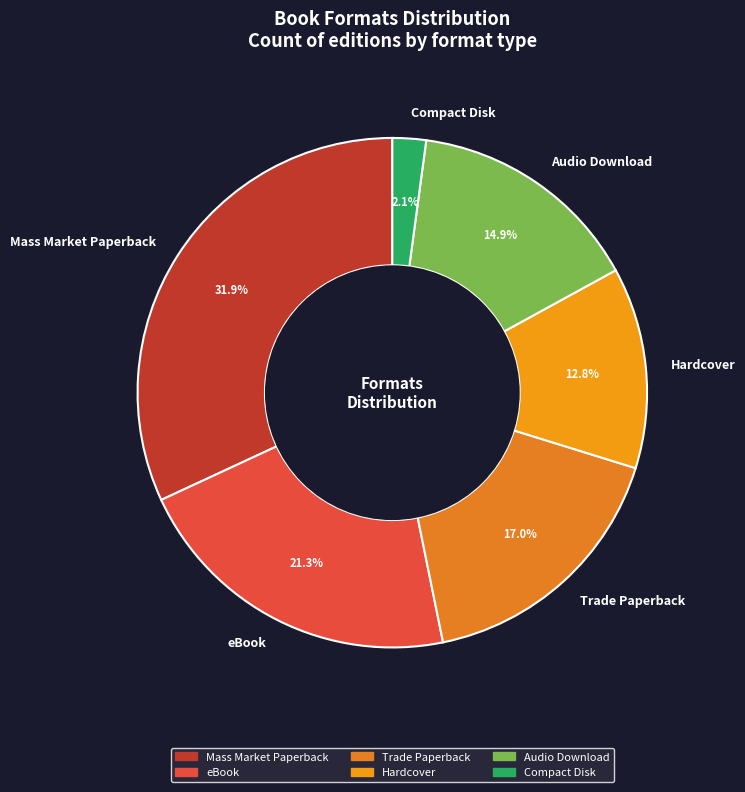

How many segments does this pie chart have?

6